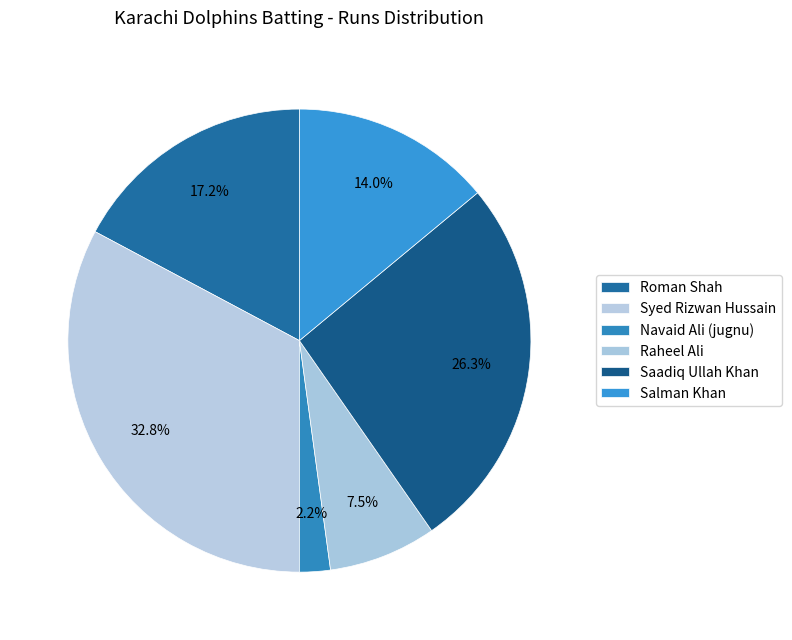

Count the number of slices in the pie.

6